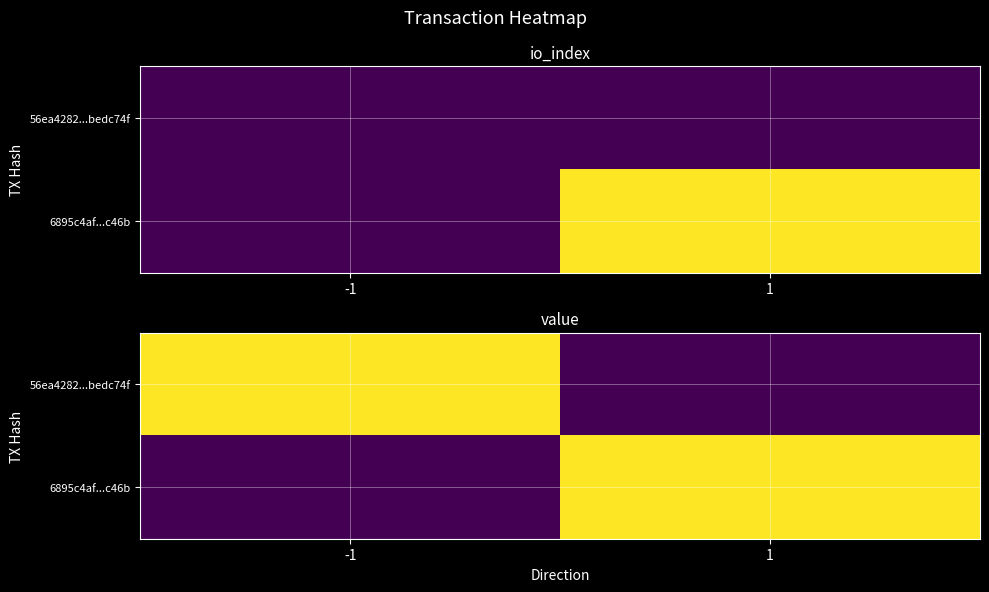

Count the number of categories in the chart.

2